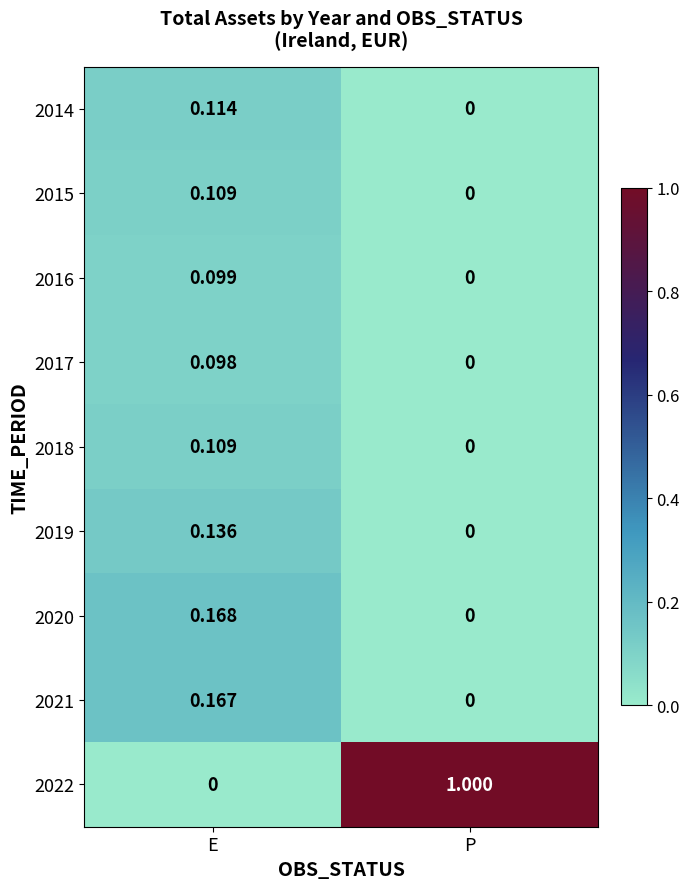

Rank the categories by 2015 value from highest to lowest.

E, P